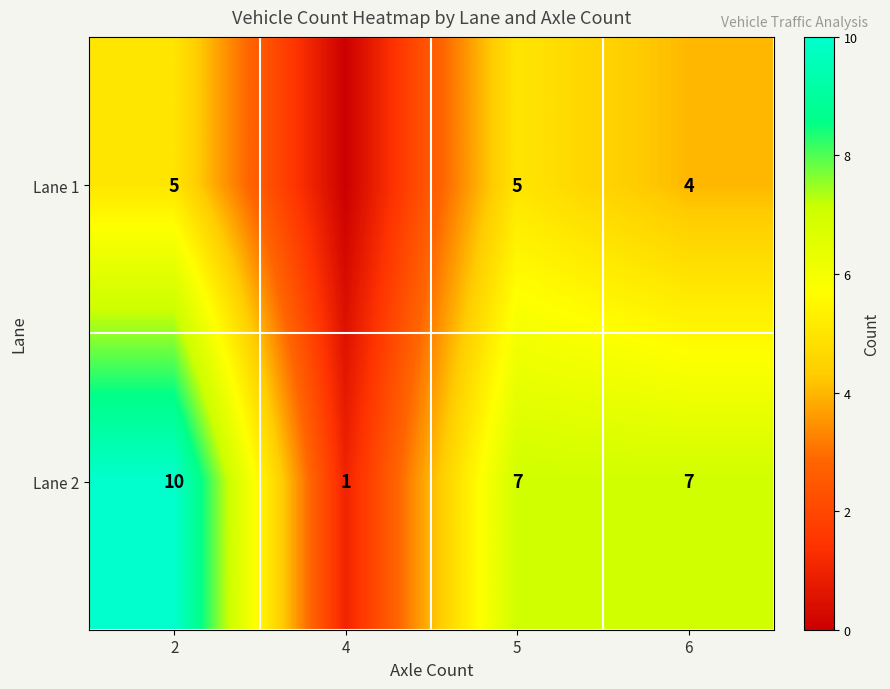

Count the Lane 2 values in the range 7 to 10.

3